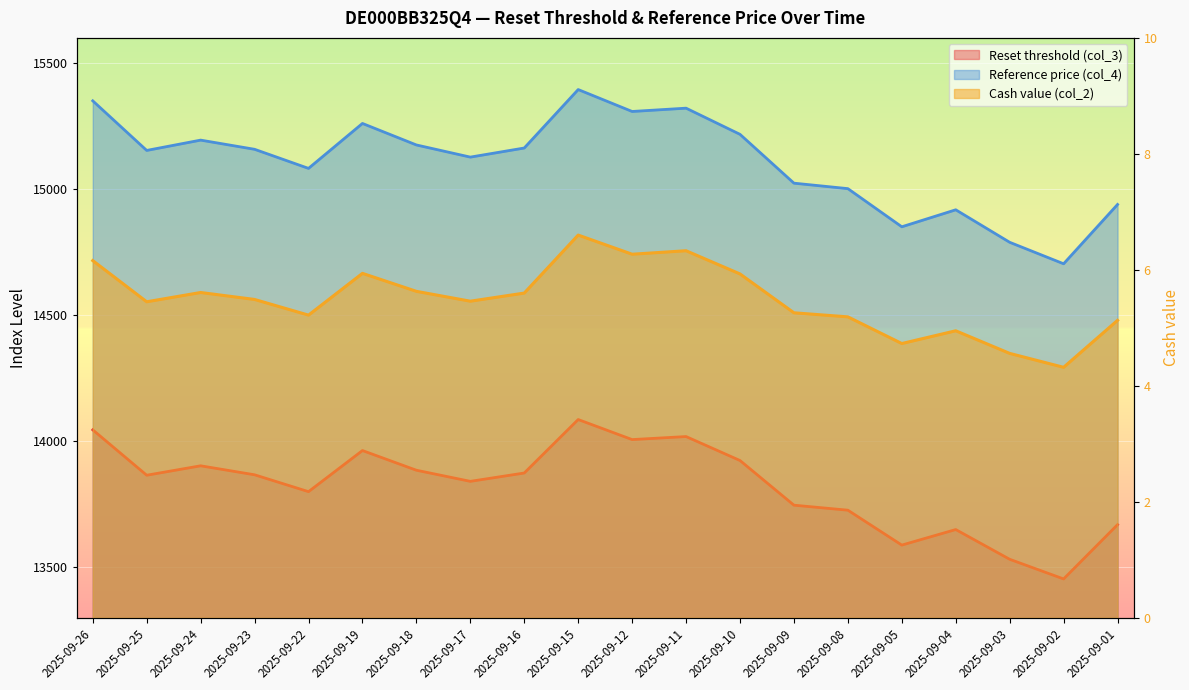

True or false: Cash value (col_2) has a value of 9.7 at 2025-09-25.

False